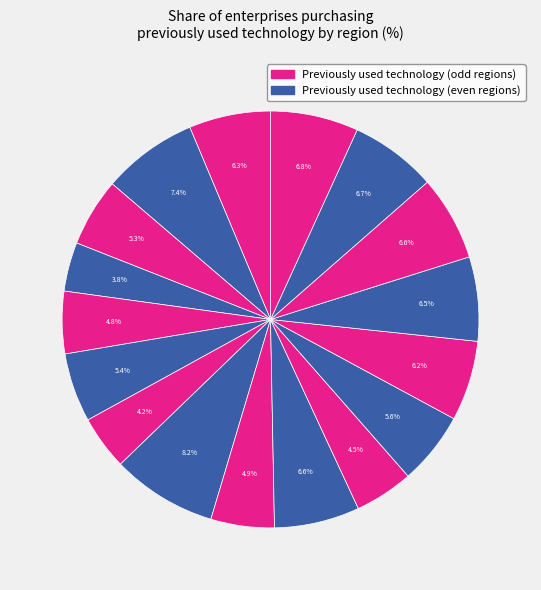

Which slice is the largest?

MAZOWIECKIE